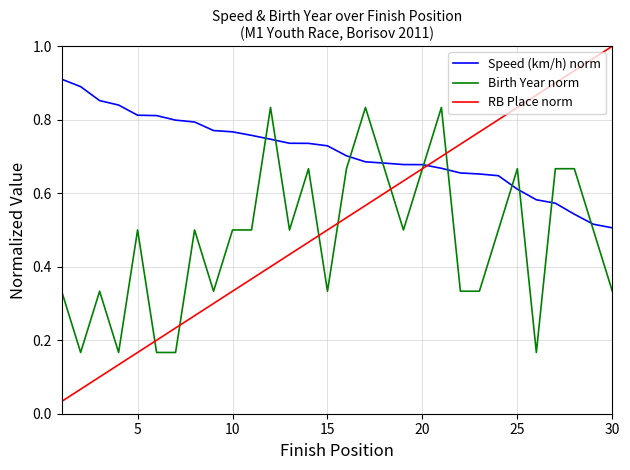

After their last crossing, which series has the higher values: RB Place norm or Speed (km/h) norm?

RB Place norm